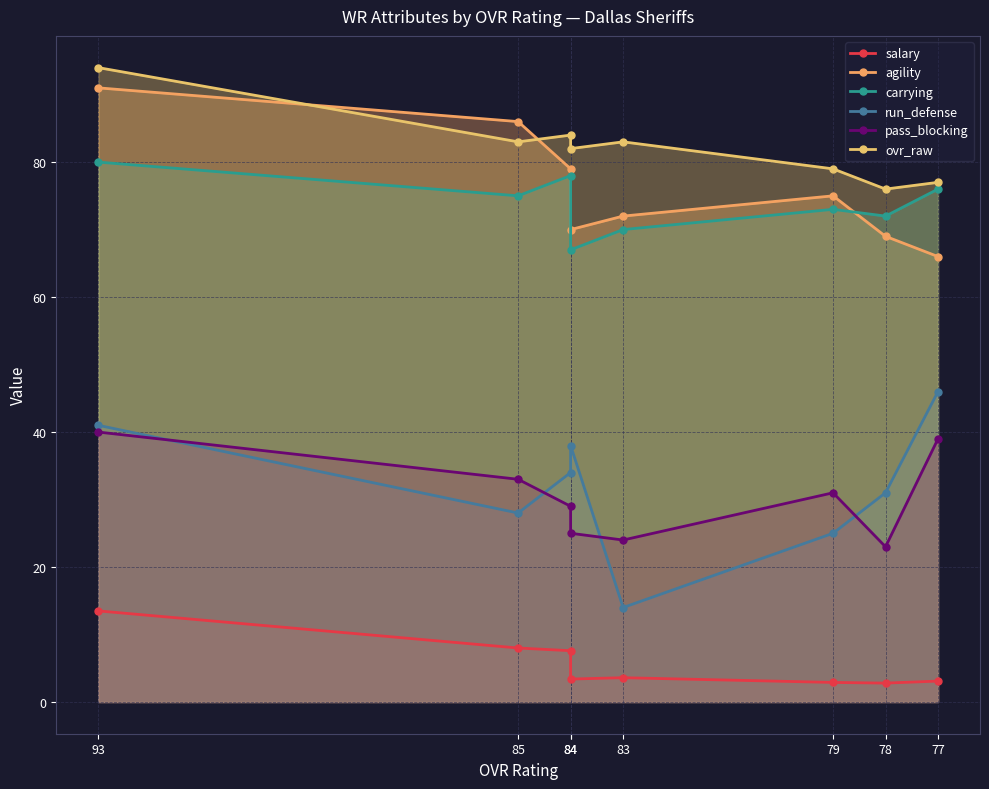

What is the sum of the agility values at 78 and 84?

139.0